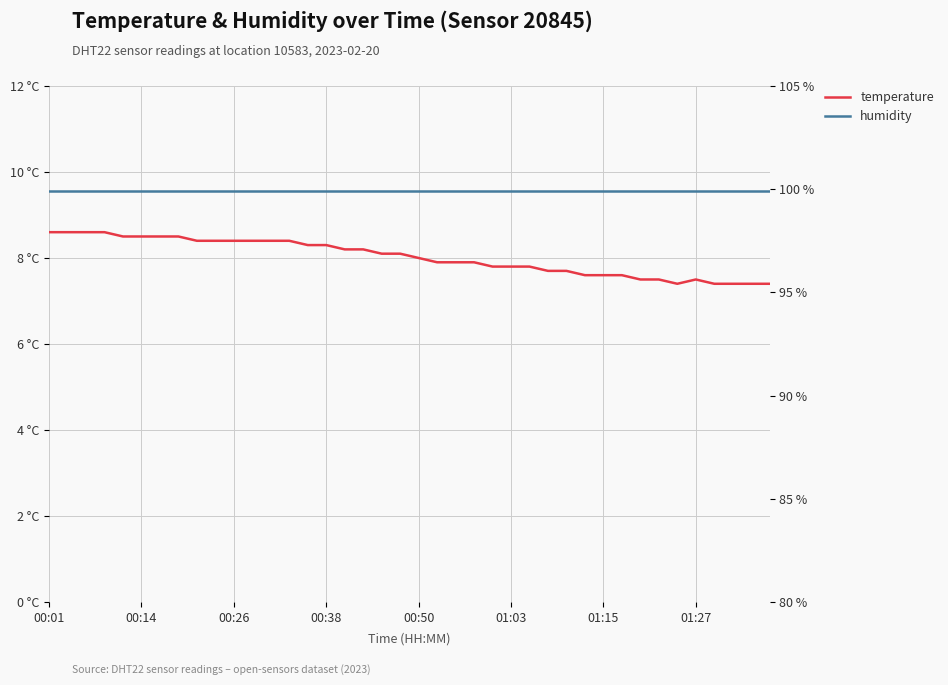

What is the difference between the maximum and minimum values in the temperature series?

1.2